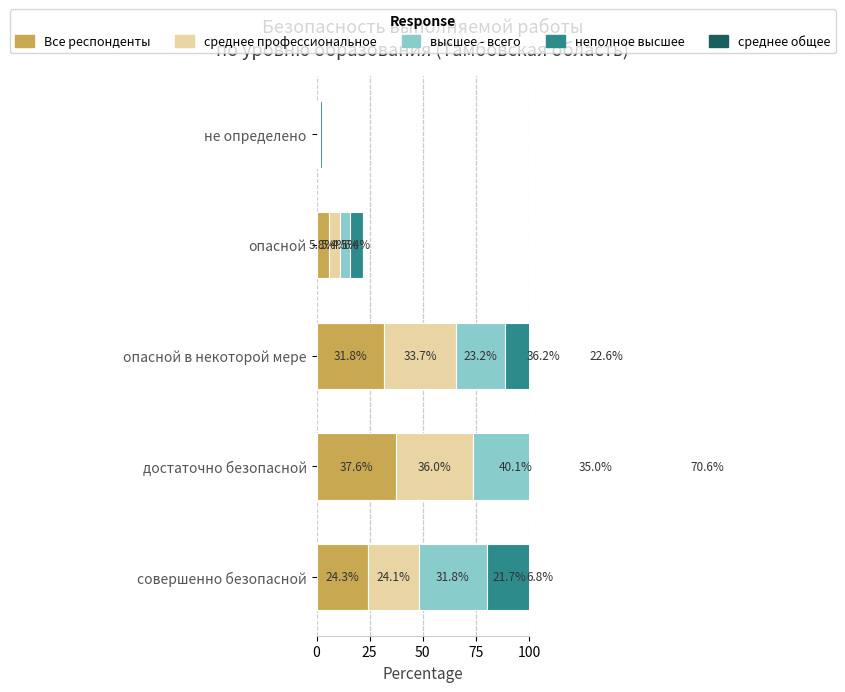

What is the value of the Все респонденты bar at the 1st from the left?

24.3